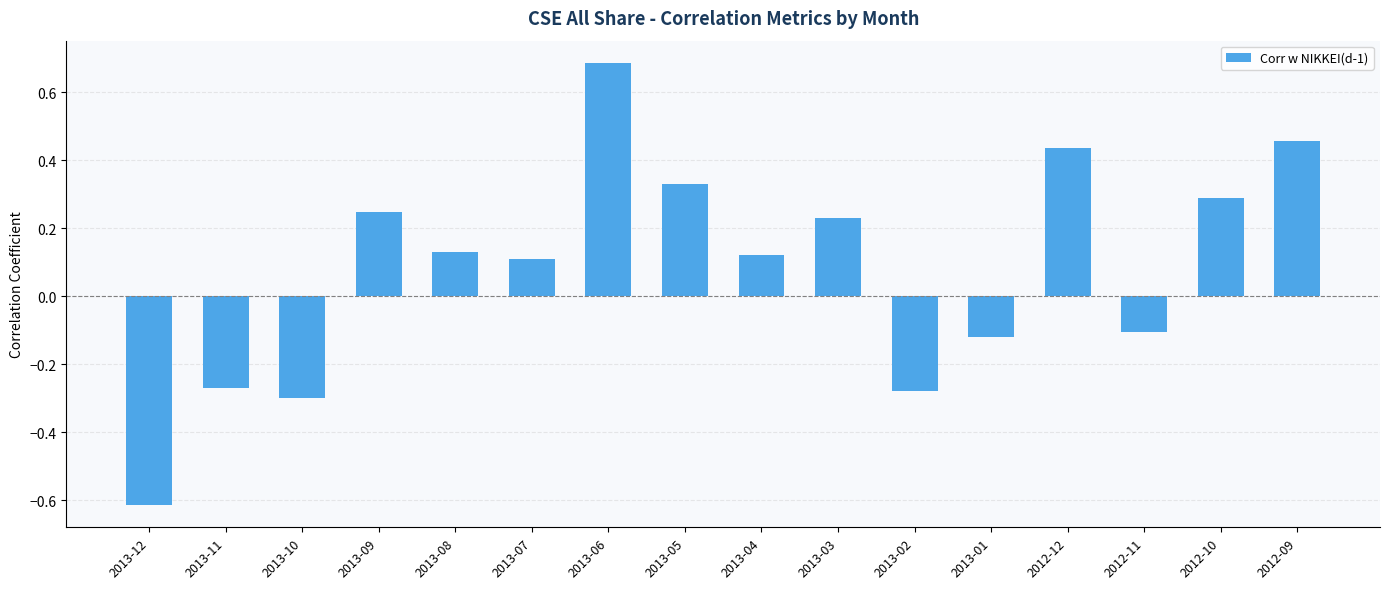

What is the sum of all values?

1.3